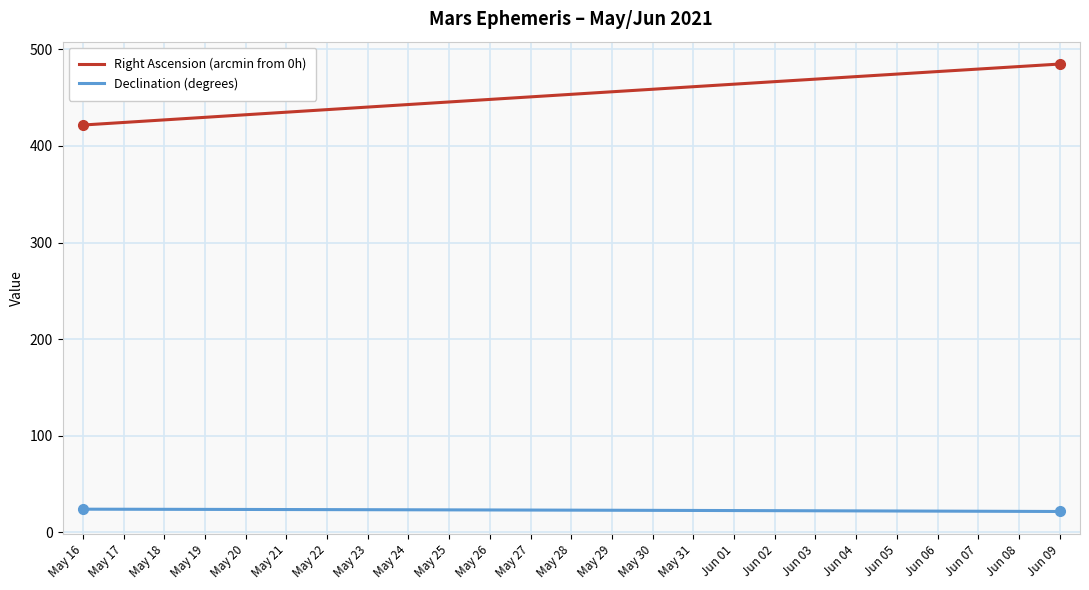

What is the spread (max minus min) of values at May 23?

416.6